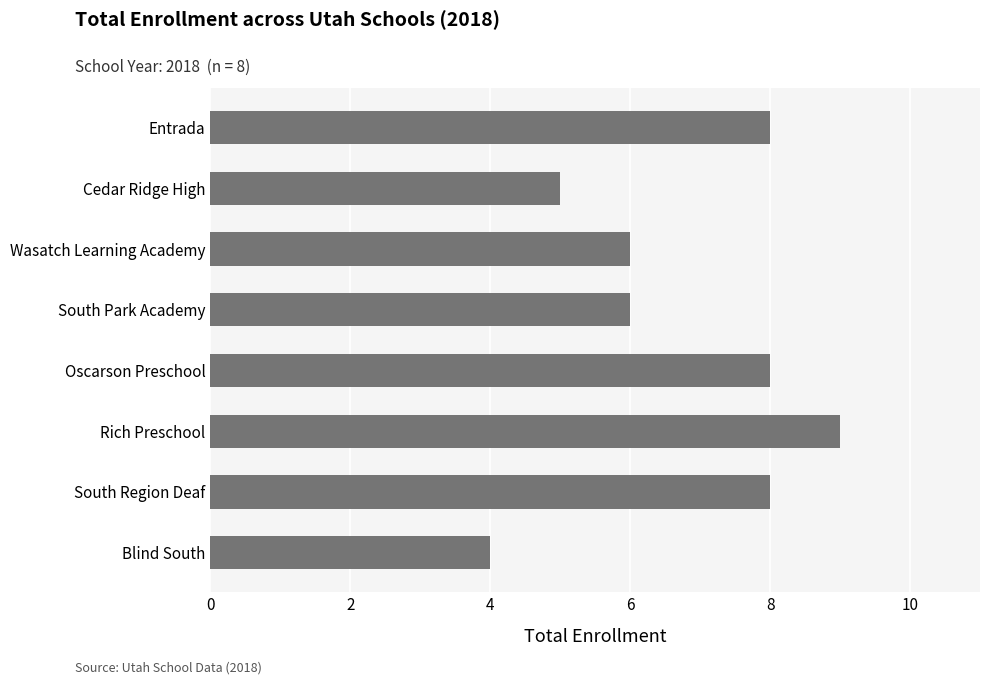

Count the number of data series in this chart.

1